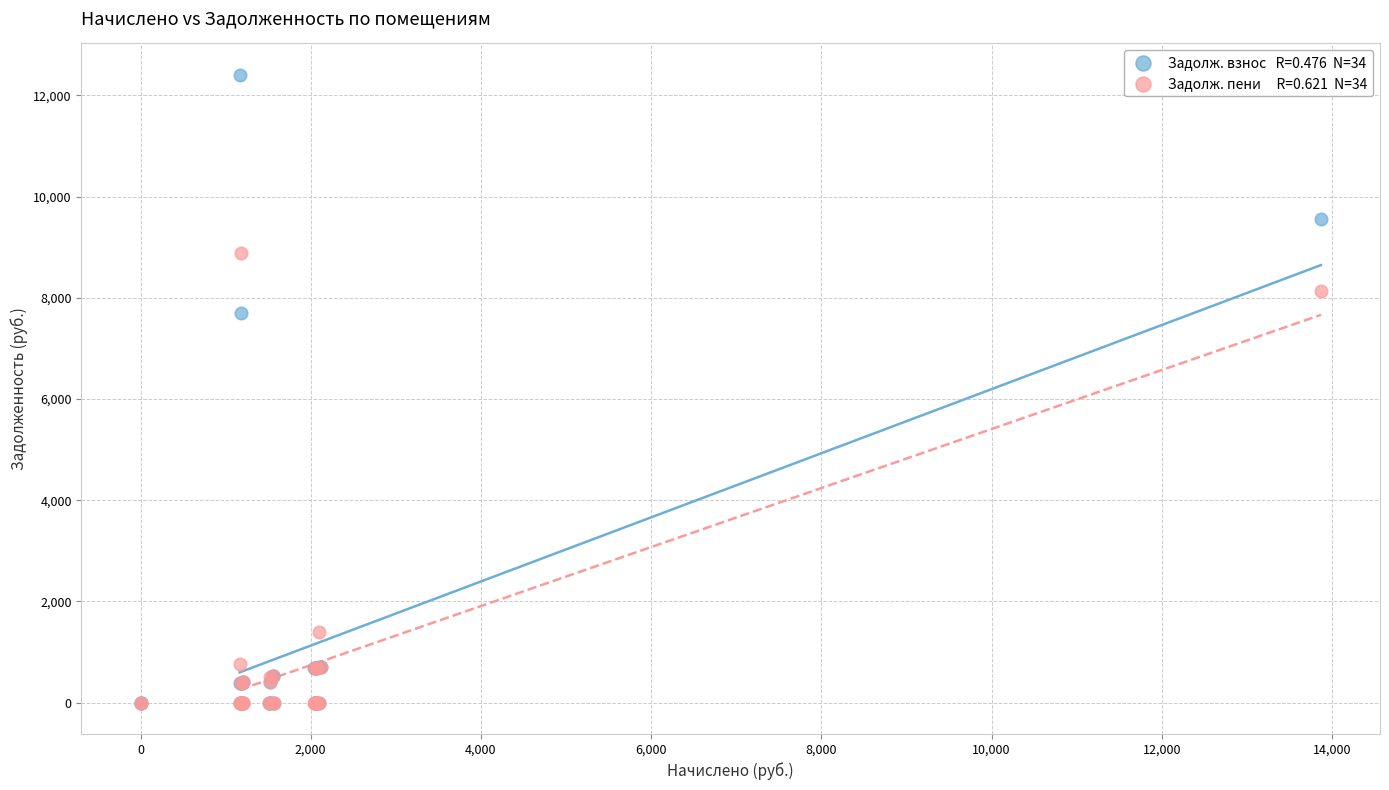

Across all series, what Y value is closest to 6202?

7707.9